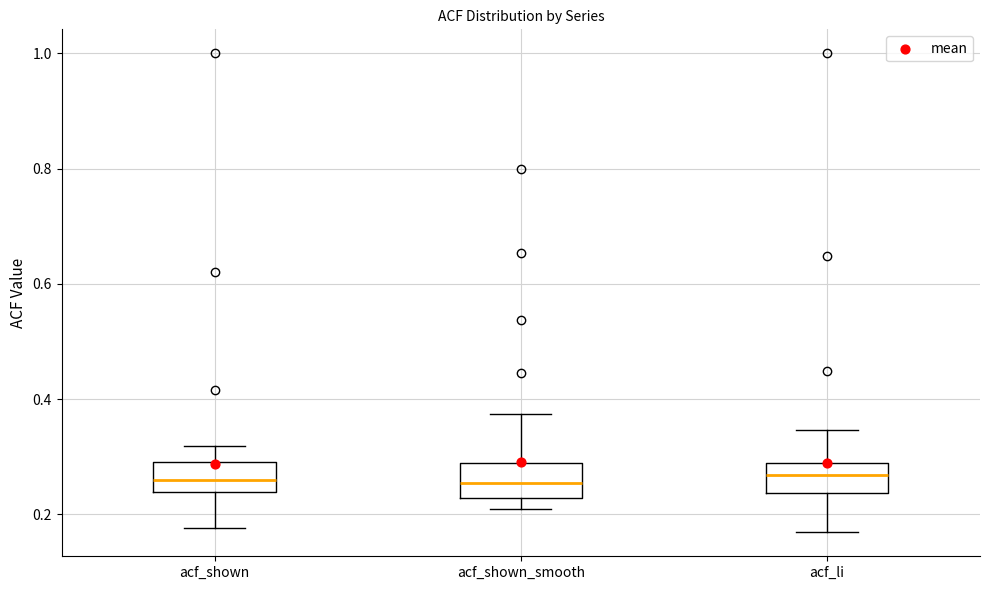

Where does the upper whisker of the box for acf_shown end on the y-axis? The values are not printed on the chart, so give them approximately, as read against the axis.

0.32